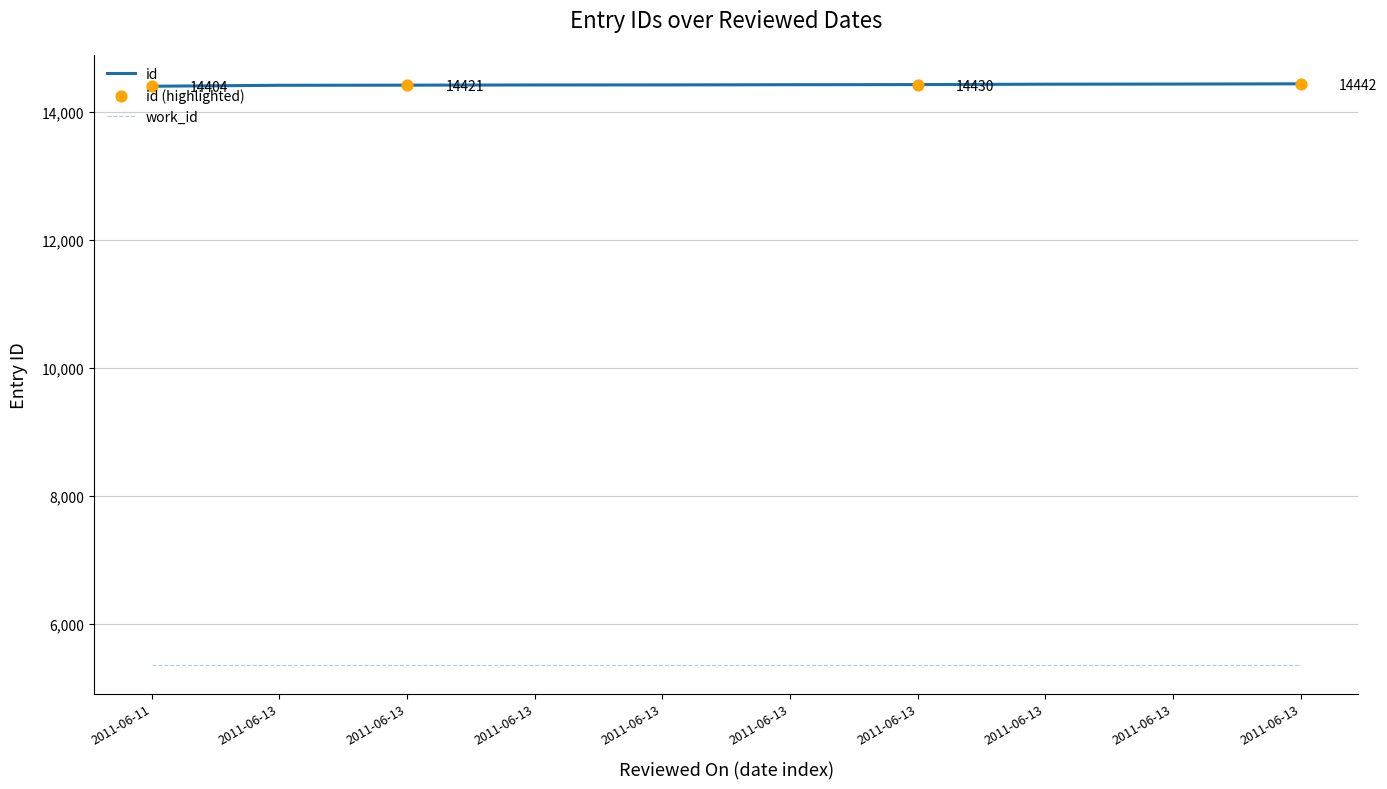

Which has a higher value, 2011-06-13 or 2011-06-13?

2011-06-13